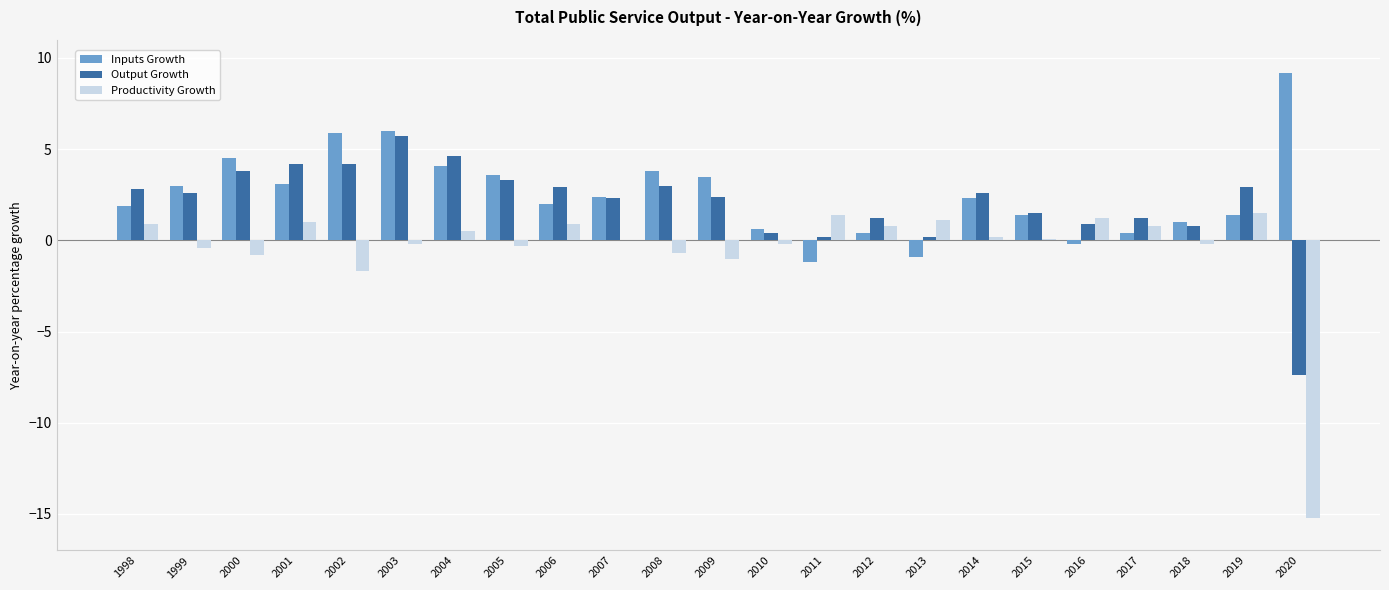

How many data points does each series have?

23